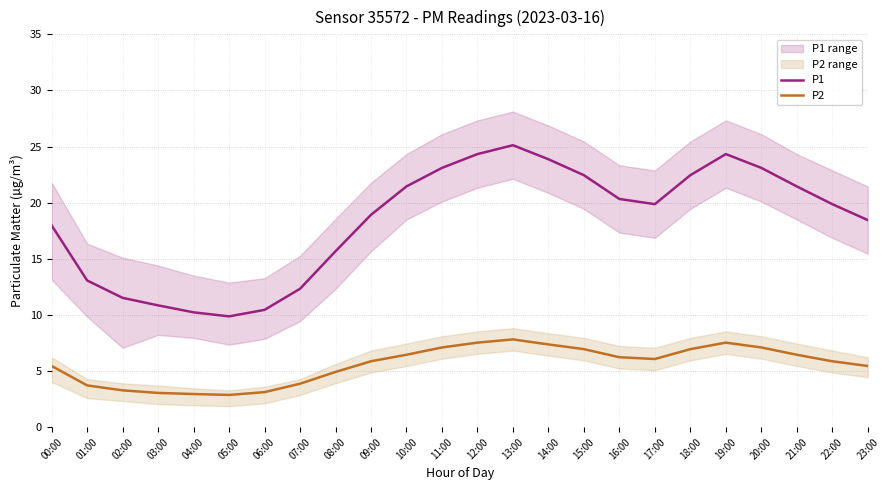

Reading left to right, extract all data points from this chart.

P1: 00:00=18.0	01:00=13.1	02:00=11.5	03:00=10.8	04:00=10.2	05:00=9.9	06:00=10.4	07:00=12.3	08:00=15.7	09:00=18.9	10:00=21.4	11:00=23.1	12:00=24.3	13:00=25.1	14:00=23.9	15:00=22.4	16:00=20.3	17:00=19.9	18:00=22.4	19:00=24.3	20:00=23.1	21:00=21.4	22:00=19.9	23:00=18.4
P2: 00:00=5.5	01:00=3.7	02:00=3.3	03:00=3.0	04:00=3.0	05:00=2.9	06:00=3.1	07:00=3.9	08:00=4.9	09:00=5.9	10:00=6.5	11:00=7.1	12:00=7.5	13:00=7.8	14:00=7.4	15:00=7.0	16:00=6.2	17:00=6.1	18:00=7.0	19:00=7.5	20:00=7.1	21:00=6.5	22:00=5.9	23:00=5.5